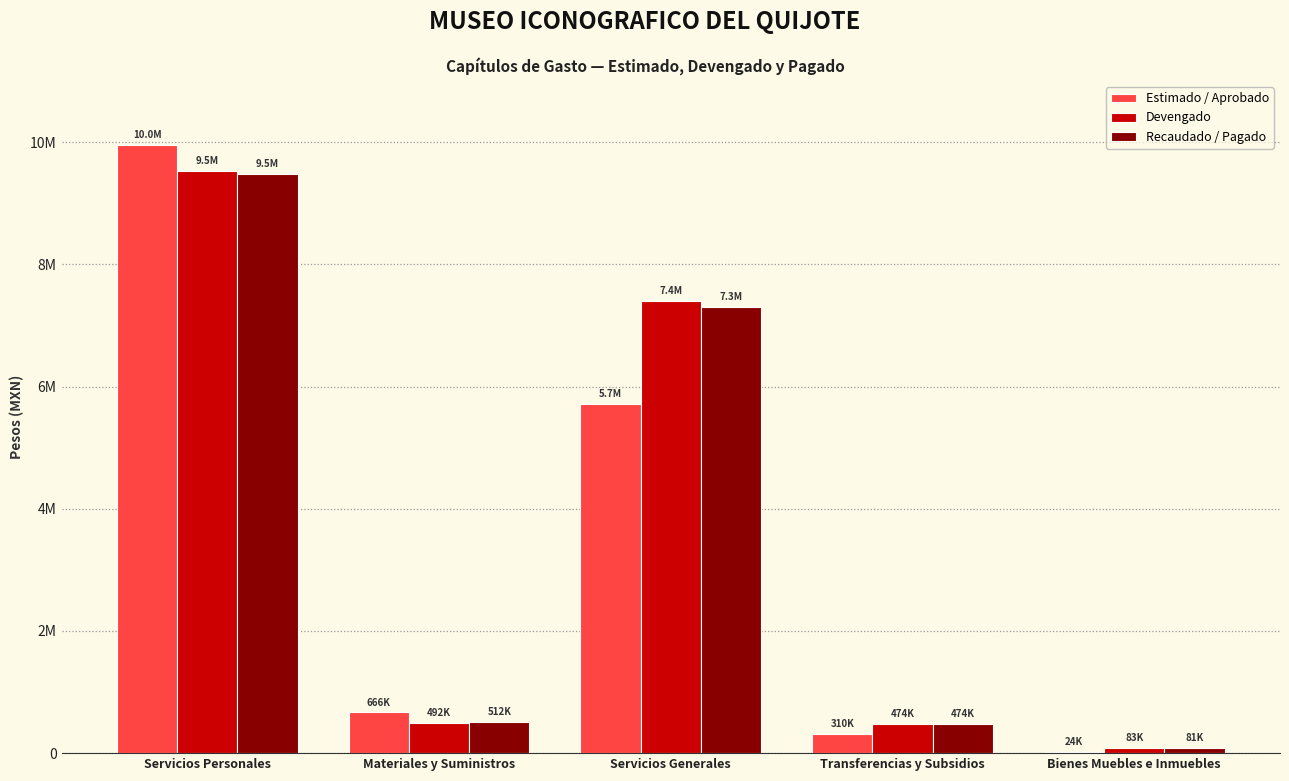

What is the average value of the Devengado series?

3596253.6